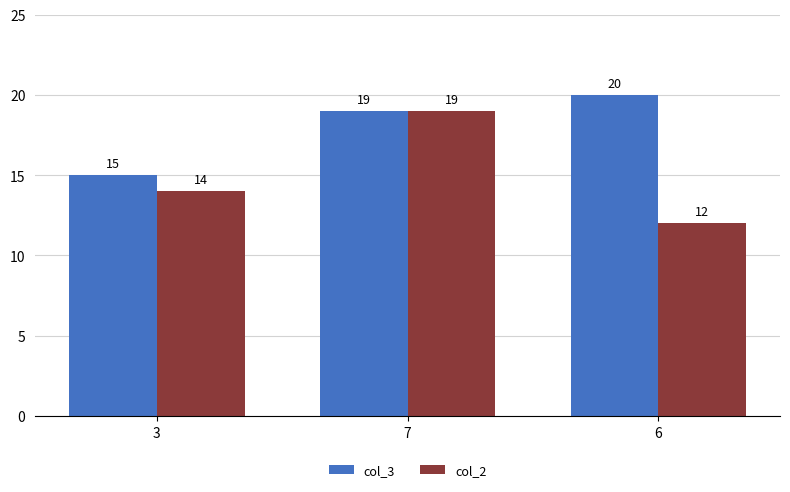

Which series changed the most between 7 and 6?

col_2